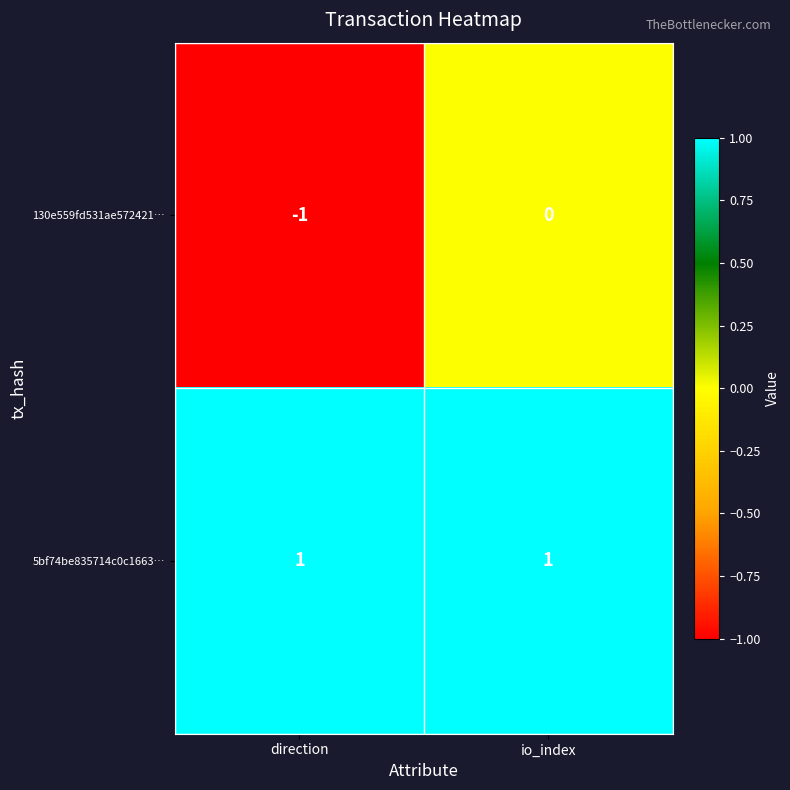

Reading left to right, transcribe all the data shown in this chart.

130e559fd531ae572421…: -1	0
5bf74be835714c0c1663…: 1	1